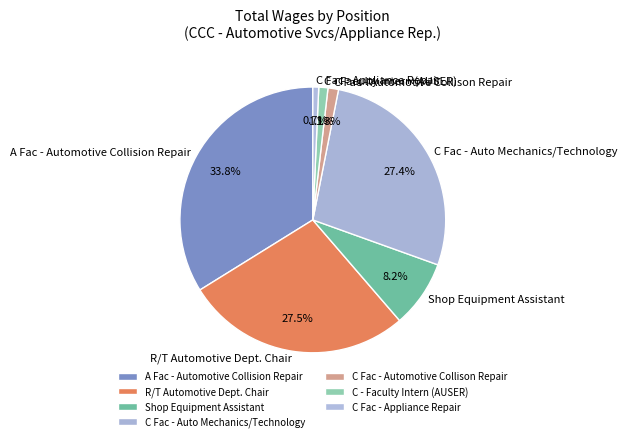

Is it true that Shop Equipment Assistant is 13% of the pie?

False